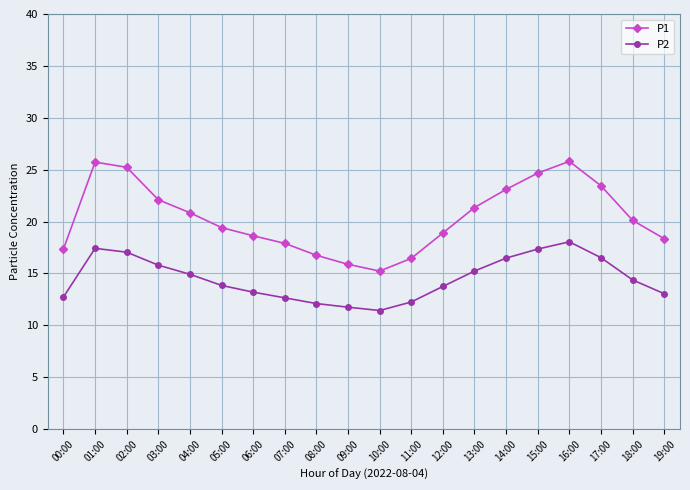

What are all the series names shown in the legend?

P1, P2